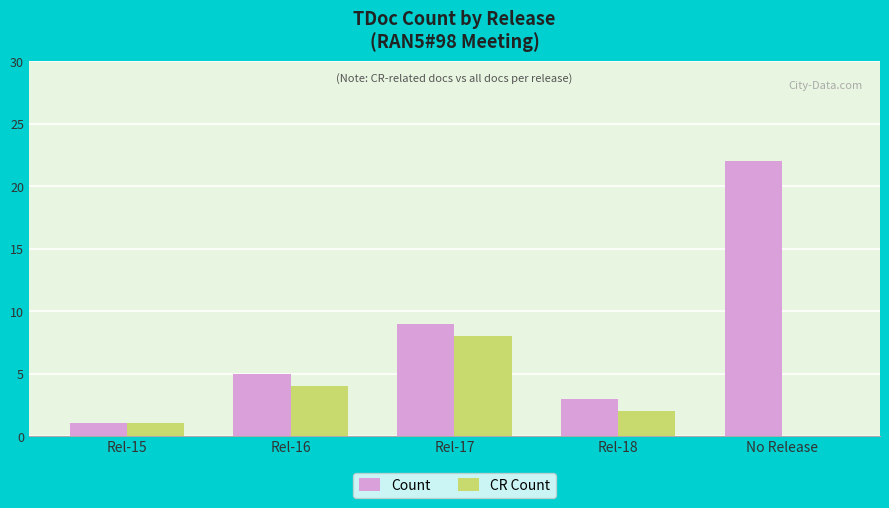

What is the sum of all CR Count values?

15